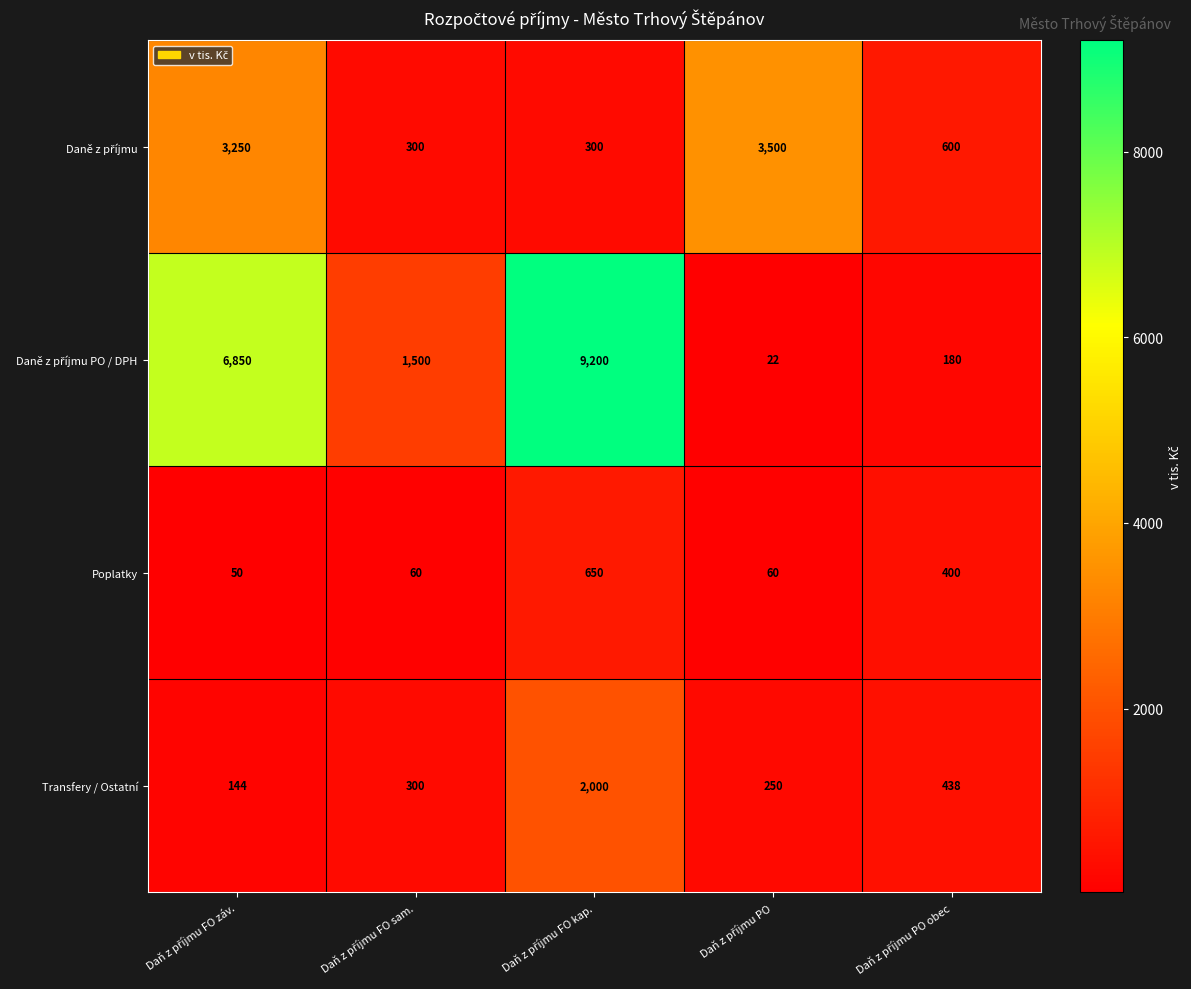

What is the average value of the Transfery / Ostatní series?

626